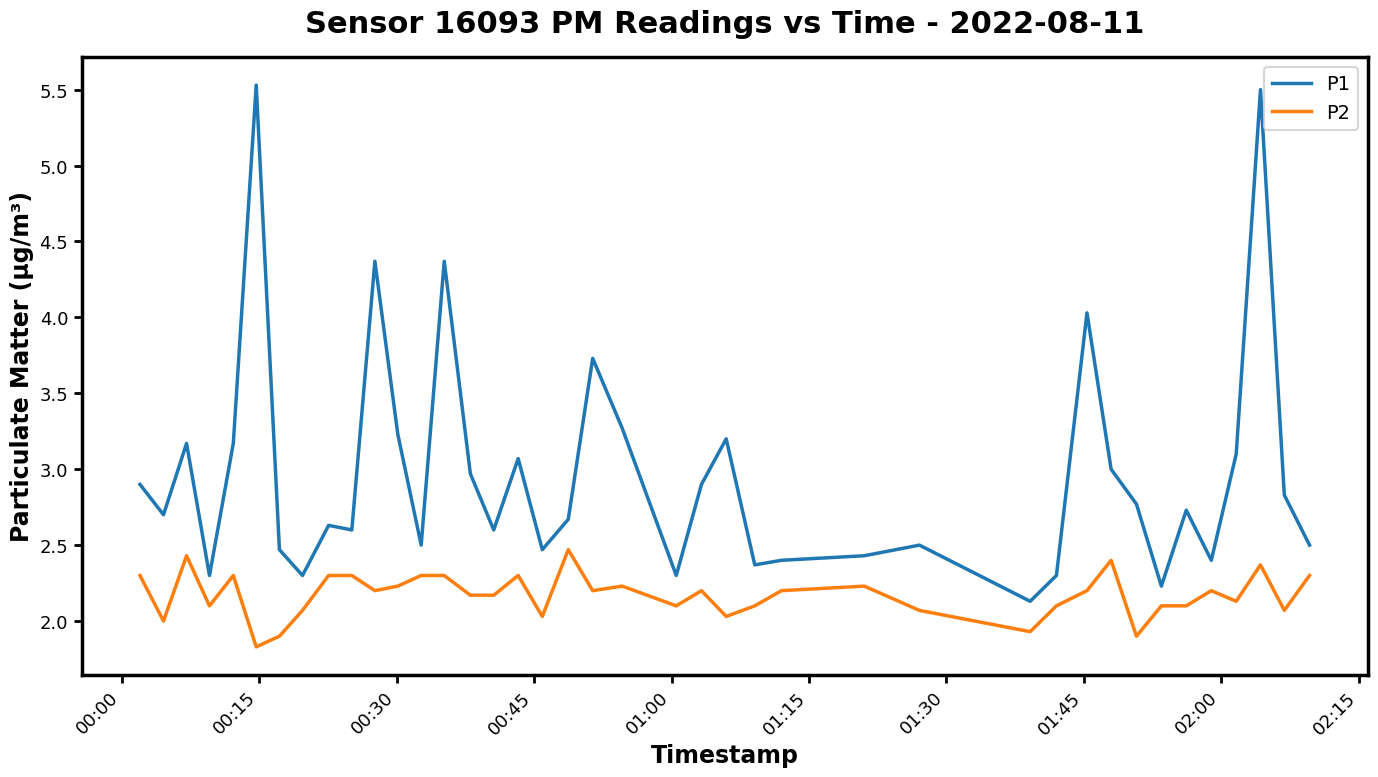

Rank the series by their maximum value, from lowest to highest.

P2, P1